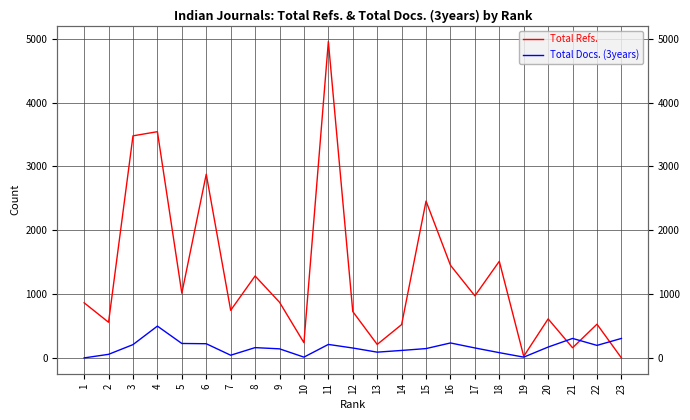

True or false: Total Refs. has more than 0 interior local peaks.

True